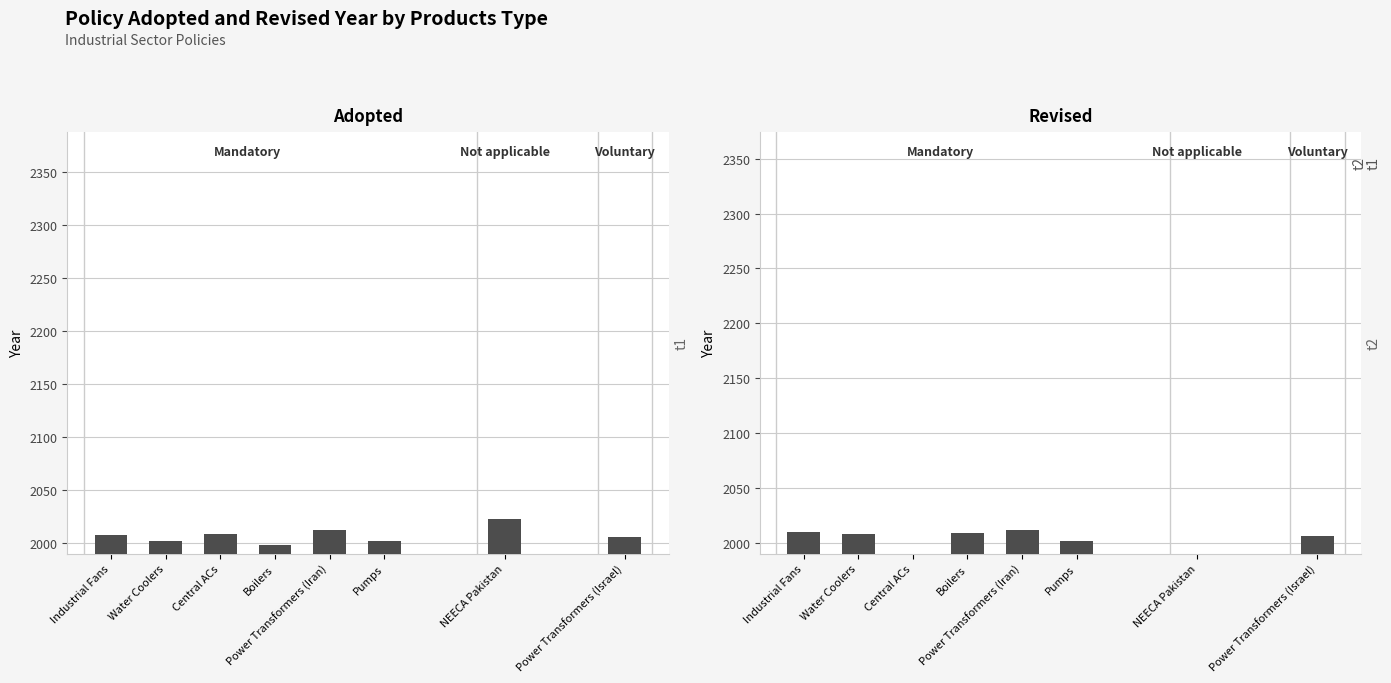

Count the number of categories in the chart.

8